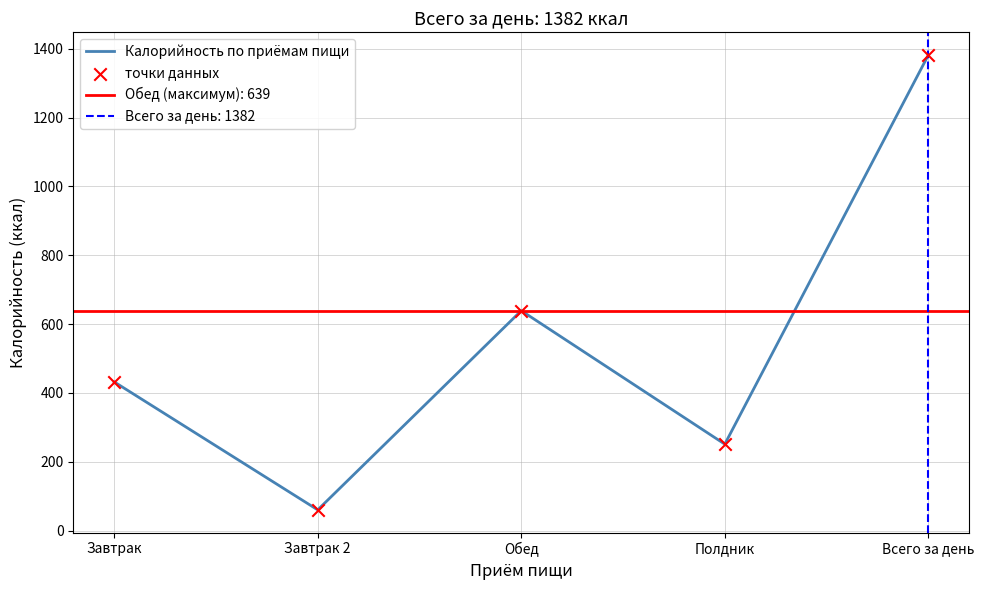

What is the total value across all series at Полдник?

502